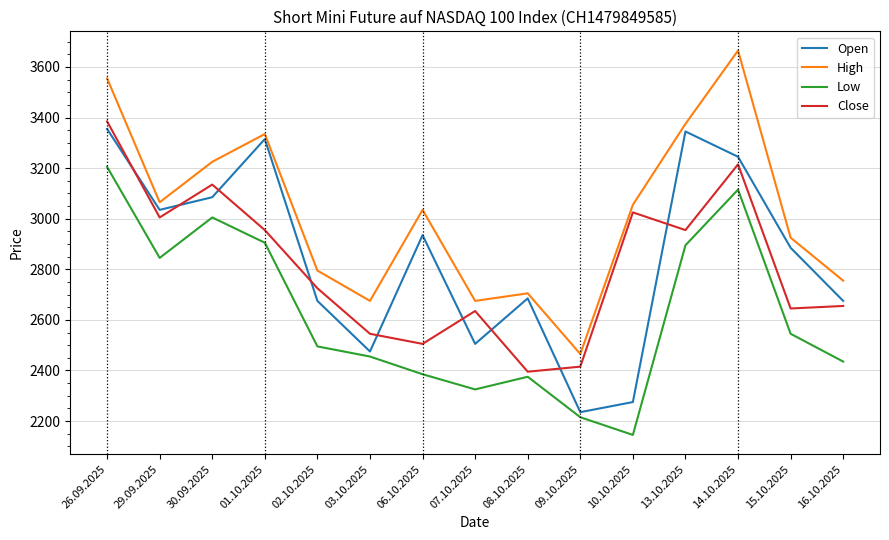

Between 07.10.2025 and 16.10.2025, which series saw the biggest shift?

Open